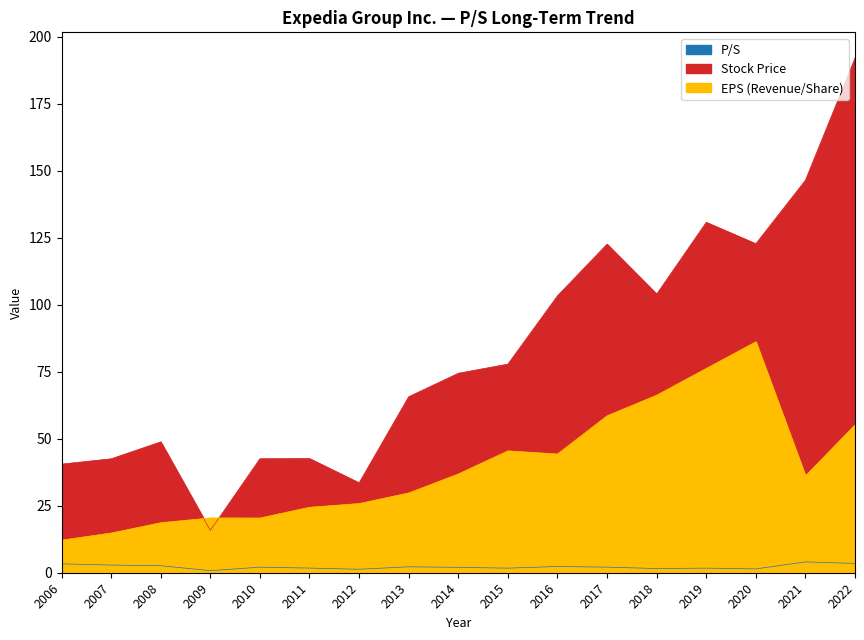

What is the average value of the P/S series?

2.2